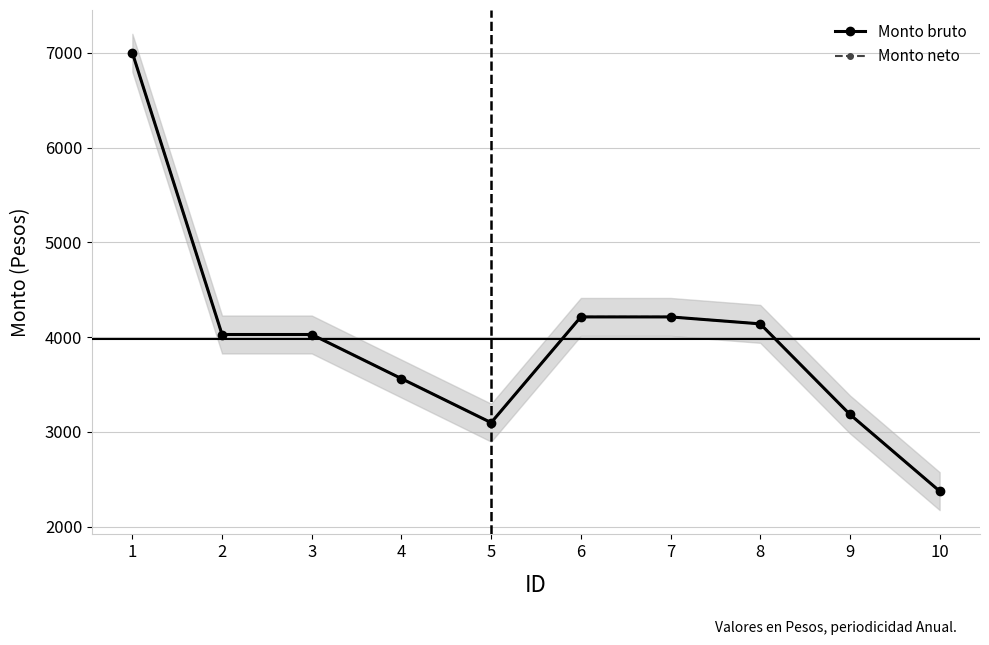

What is the difference between the maximum and second lowest values in the Monto bruto series?

3903.0